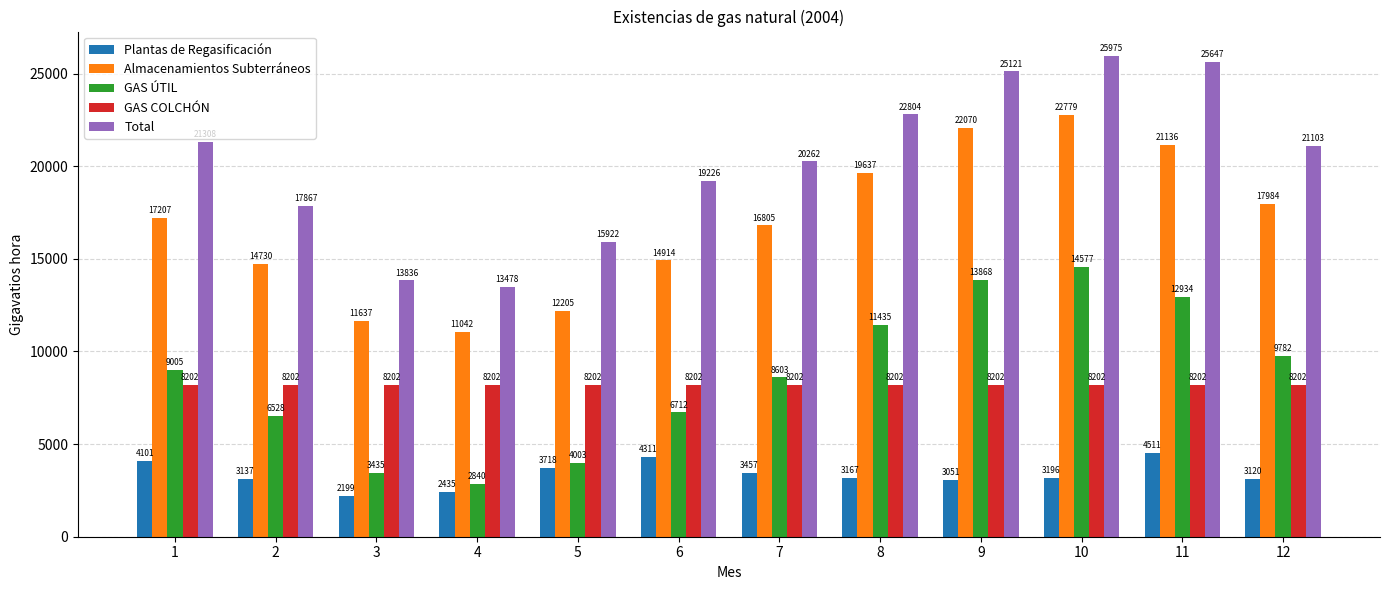

What is the sum of the Total values at 7 and 9?

45383.3